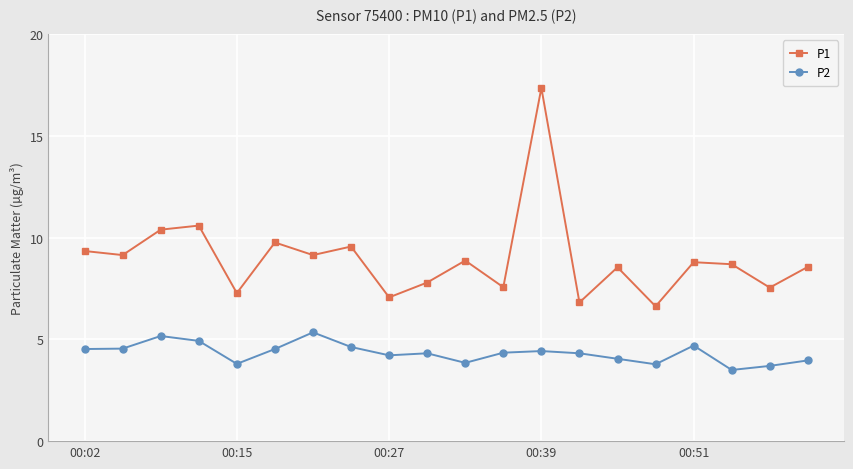

Which series has the largest total across all categories?

P1